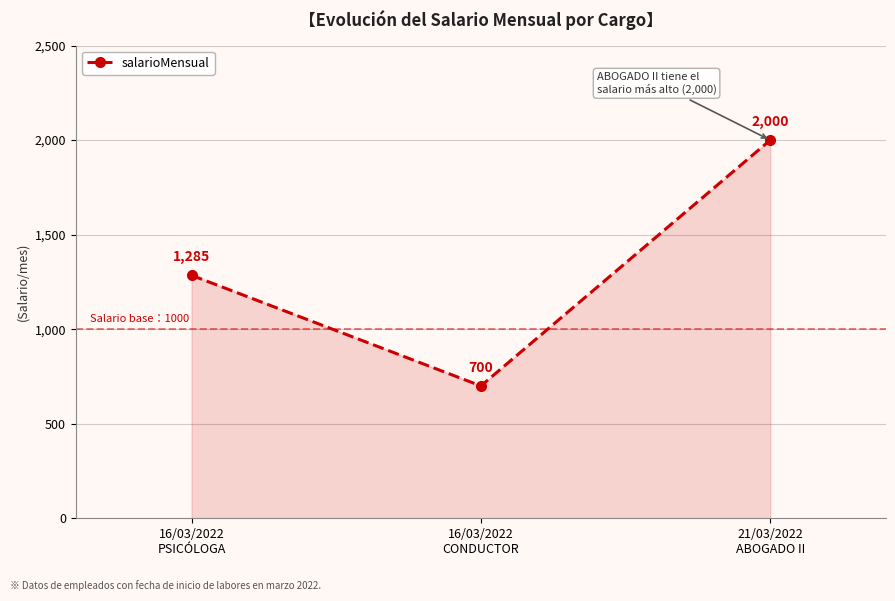

What is the greatest value displayed?

2000